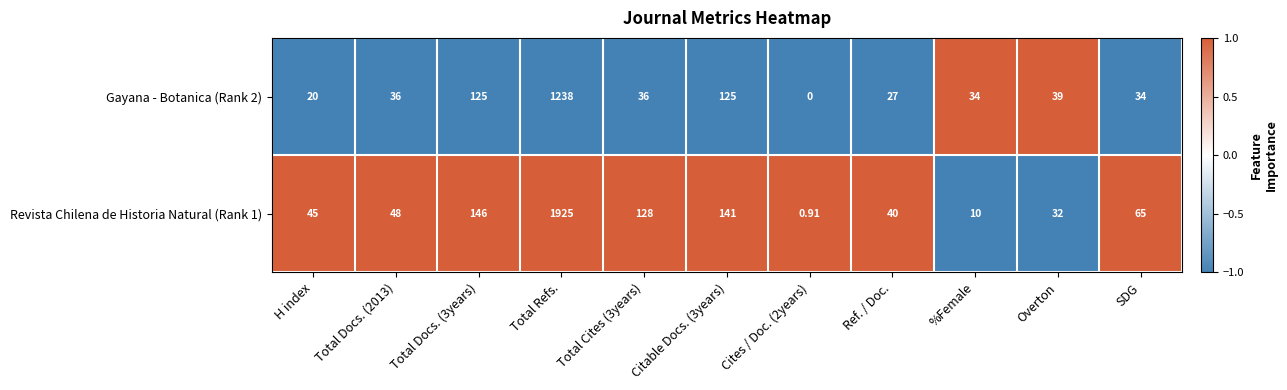

Which category has the highest value in the Gayana - Botanica (Rank 2) series?

Total Refs.